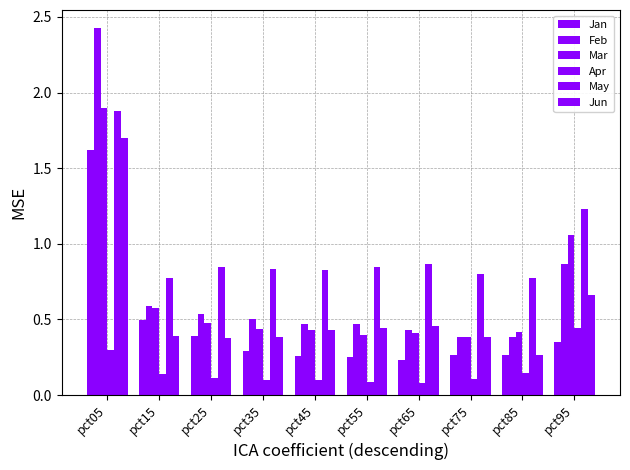

Which has a higher value, pct75 or pct85?

pct75